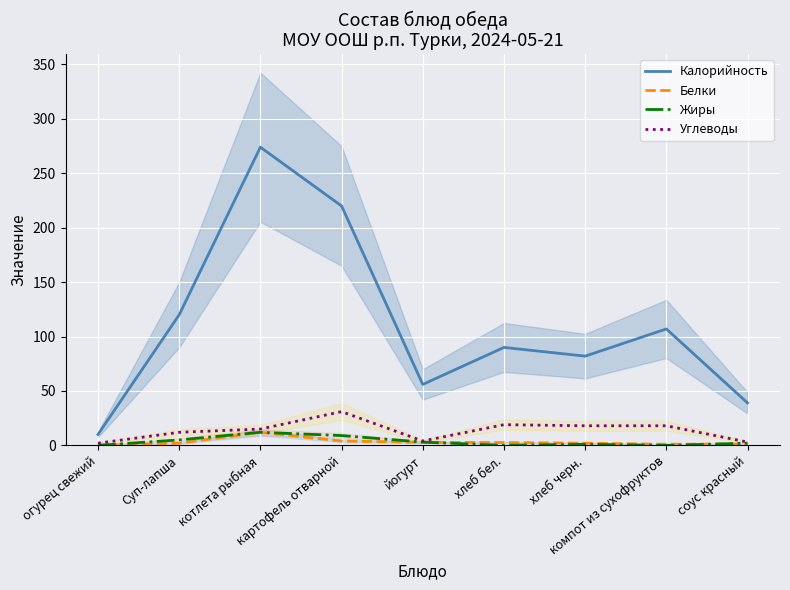

How many interior local peaks does the Жиры series have?

2